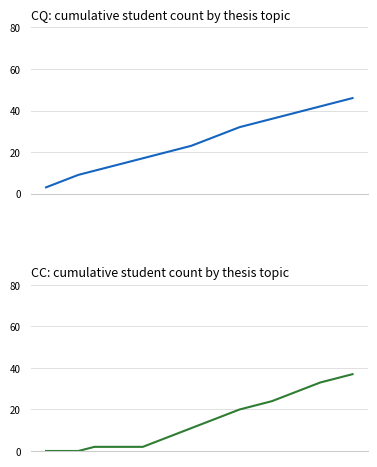

What are all the series names shown in the legend?

CQ, CC